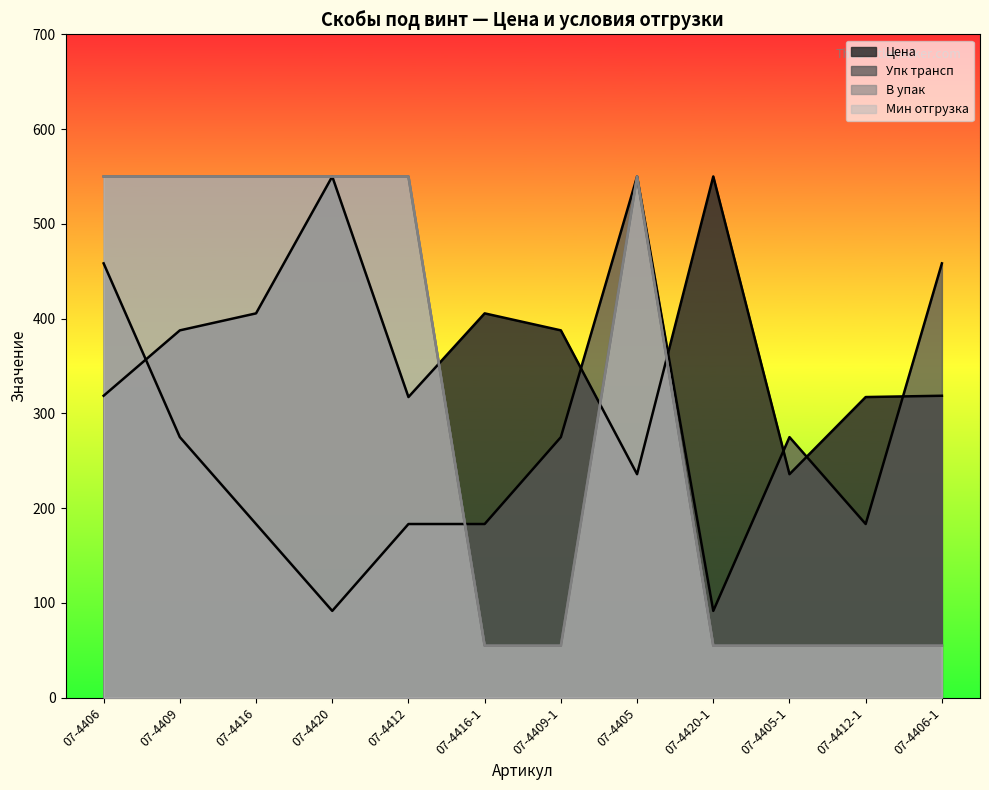

How many distinct data groups are displayed?

4